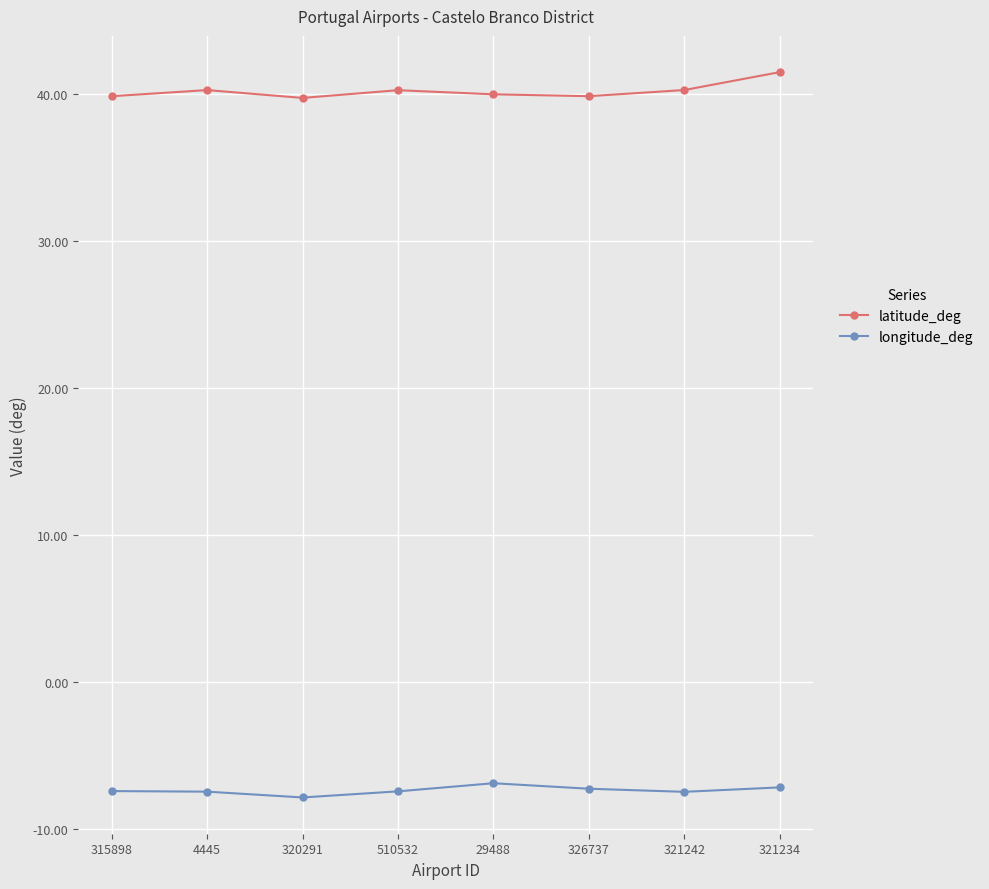

True or false: latitude_deg has a value of 26.7 at 326737.

False